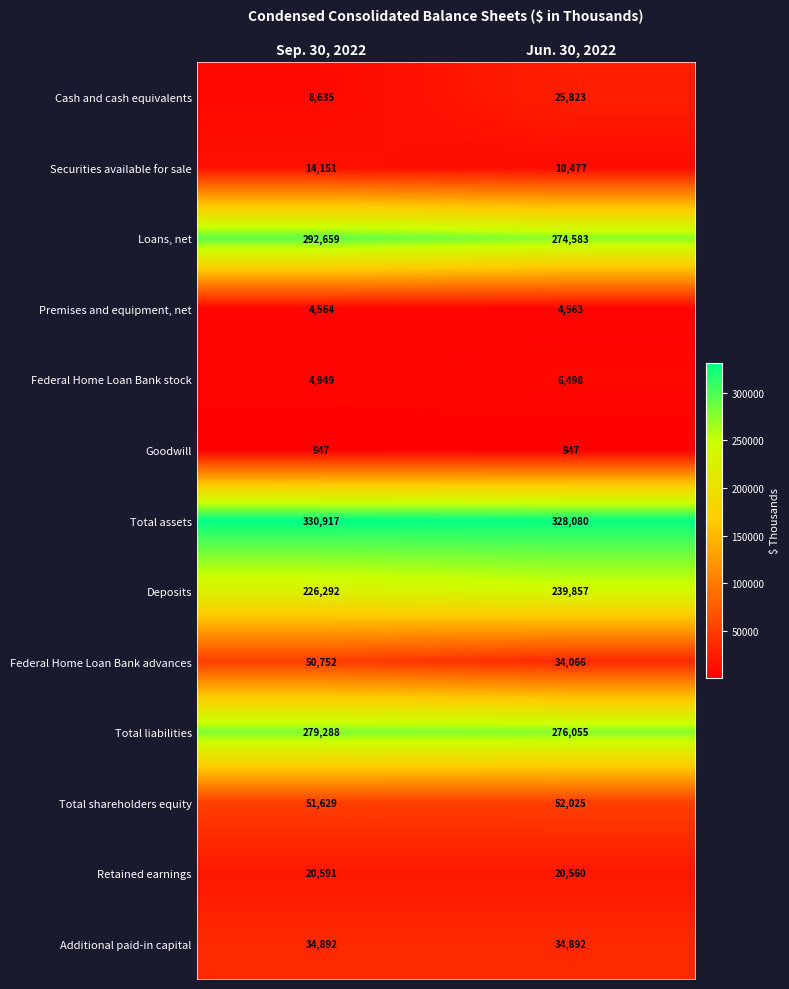

Where is Federal Home Loan Bank stock nearest to the value 5723?

Sep. 30, 2022